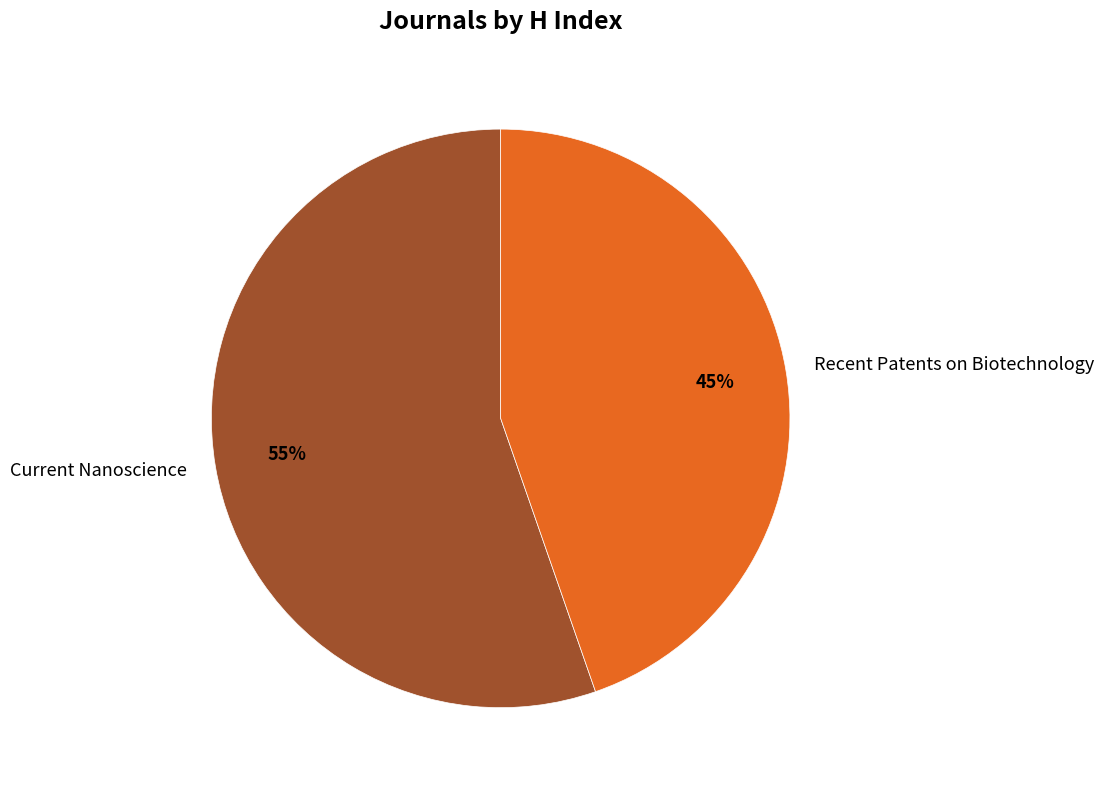

How many segments does this pie chart have?

2